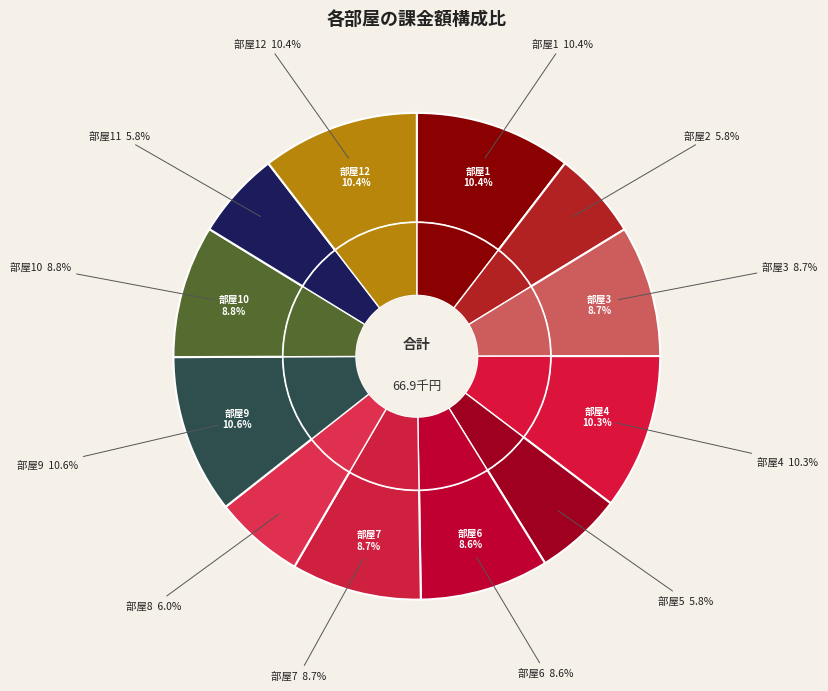

What portion of the pie excludes 2?

94.2%